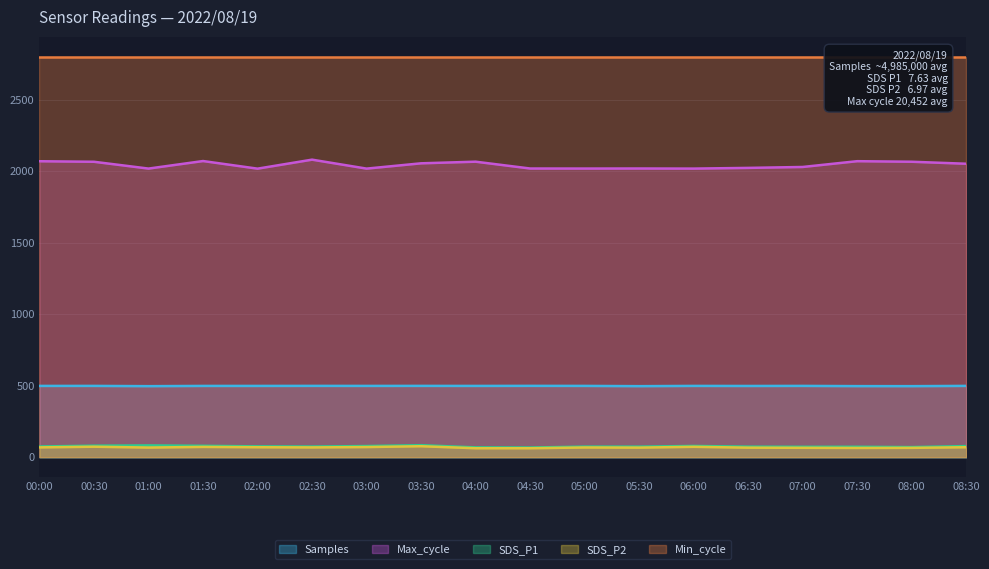

Is the value of Samples at 06:00 greater than the value of Max_cycle at 03:30?

No